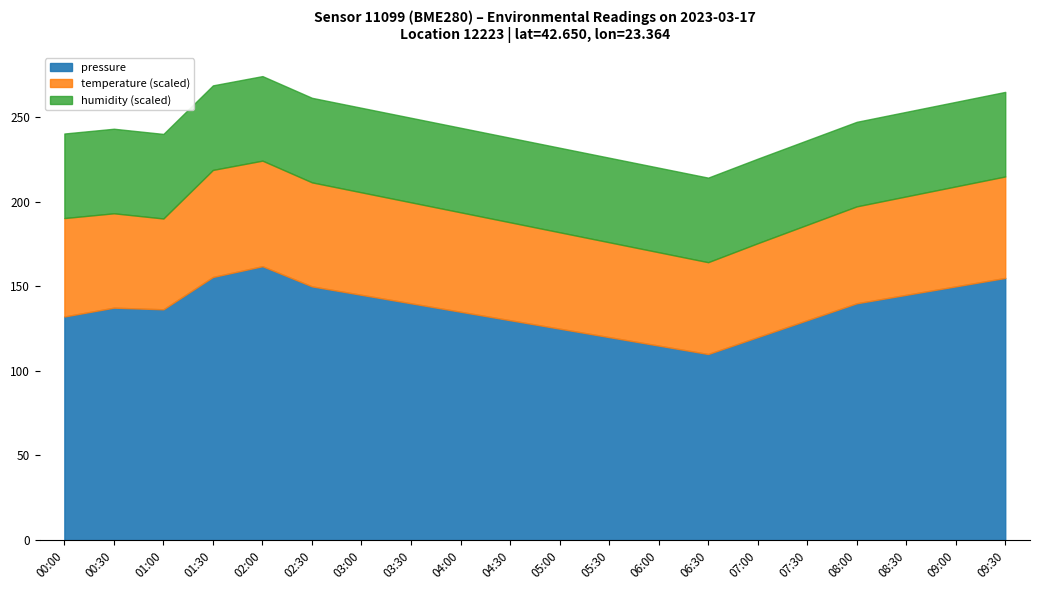

Which series has the largest total across all categories?

pressure